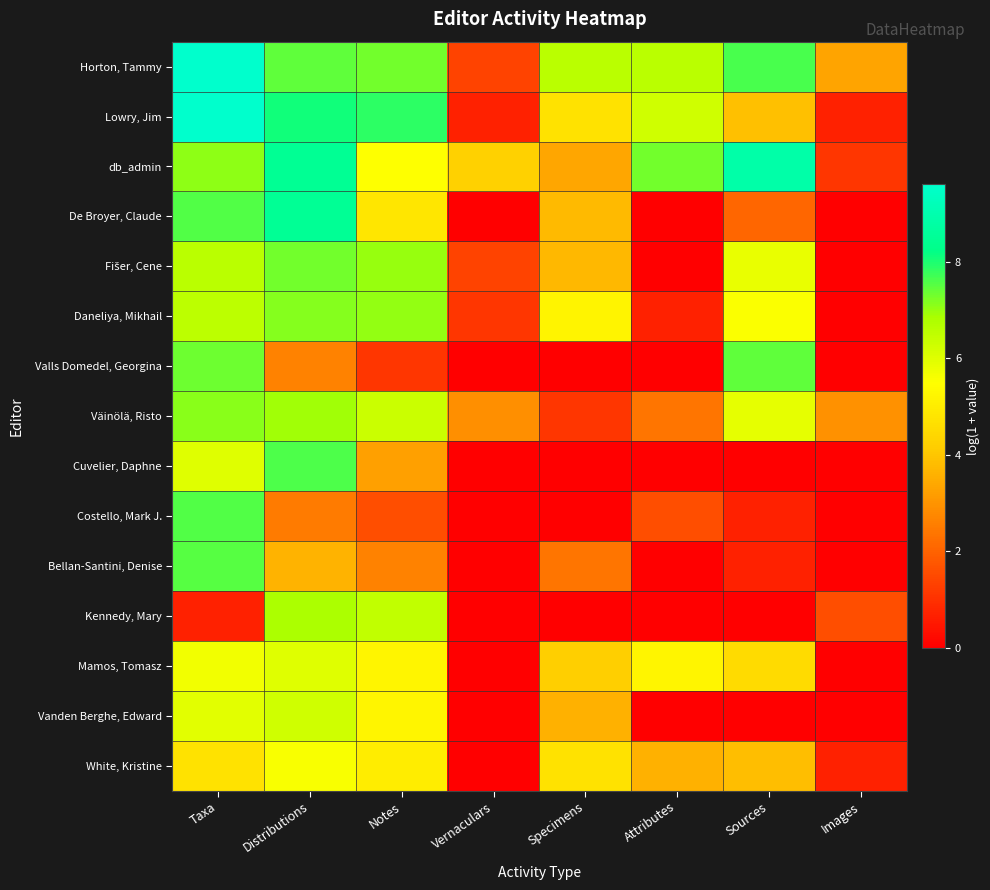

What is the difference between the highest and lowest values at Taxa?

8.9